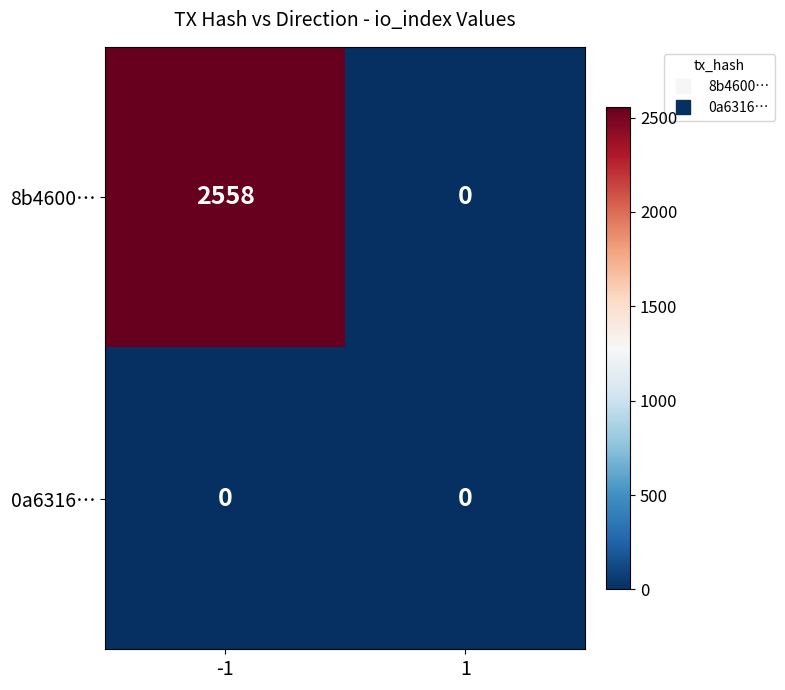

Which series has the largest total across all categories?

8b4600…